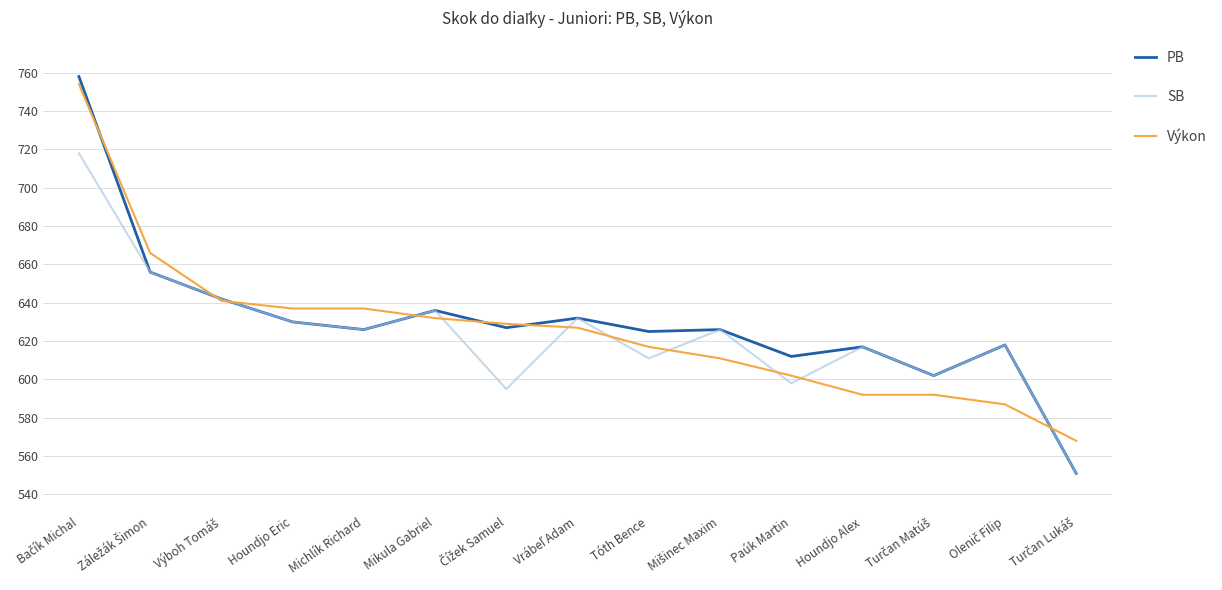

What is the lowest value of the PB series?

551